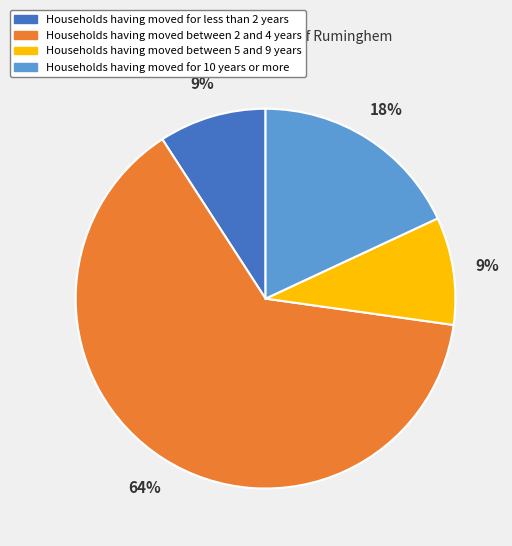

To the nearest percent, what is the average slice percentage?

25%